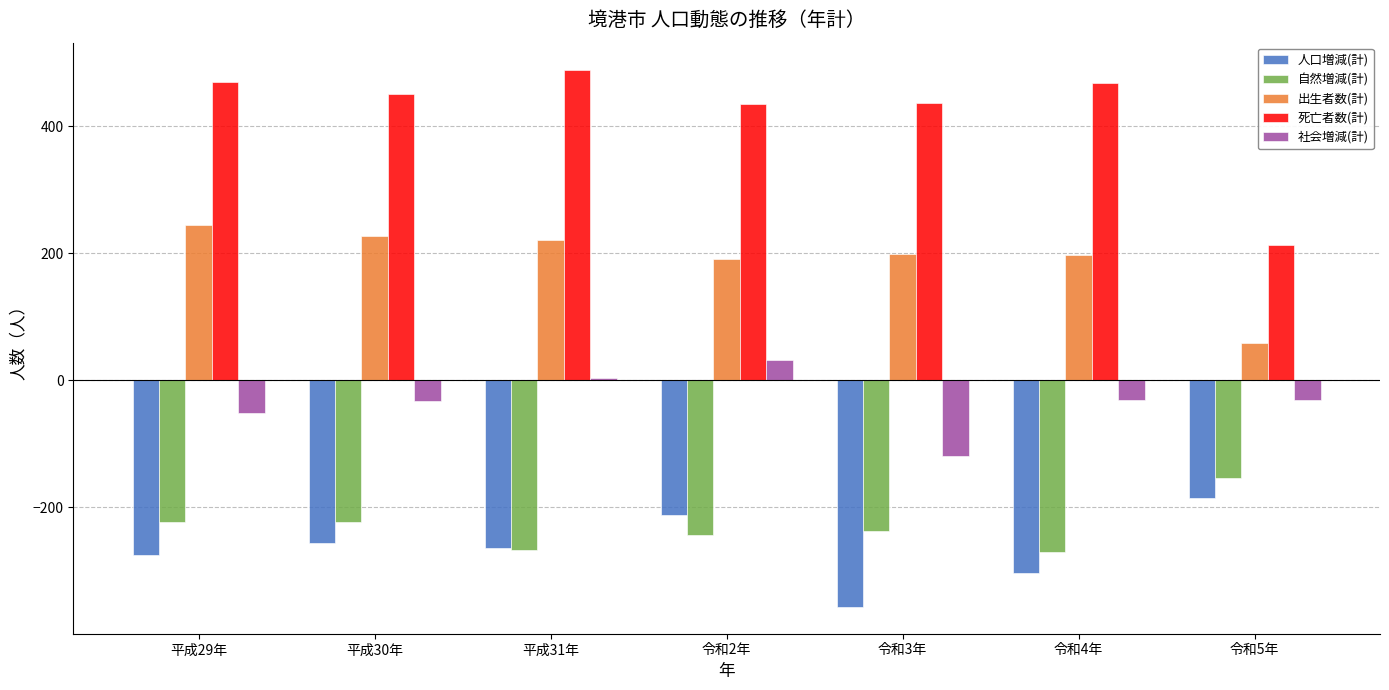

What is the difference between the 出生者数(計) values at 令和2年 and 平成29年?

54